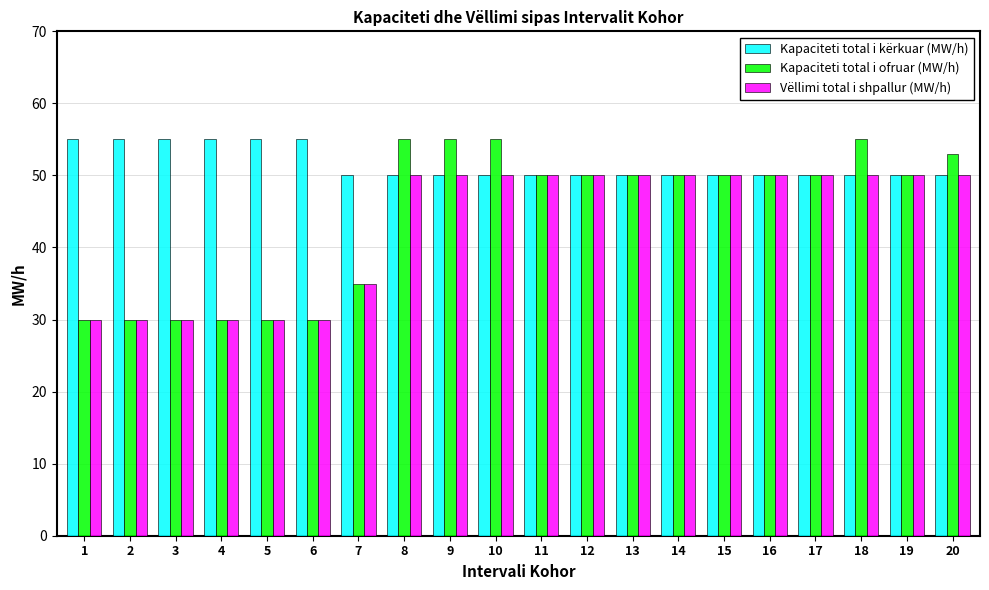

Is it true that Kapaciteti total i kërkuar (MW/h) equals 66 at 9?

False